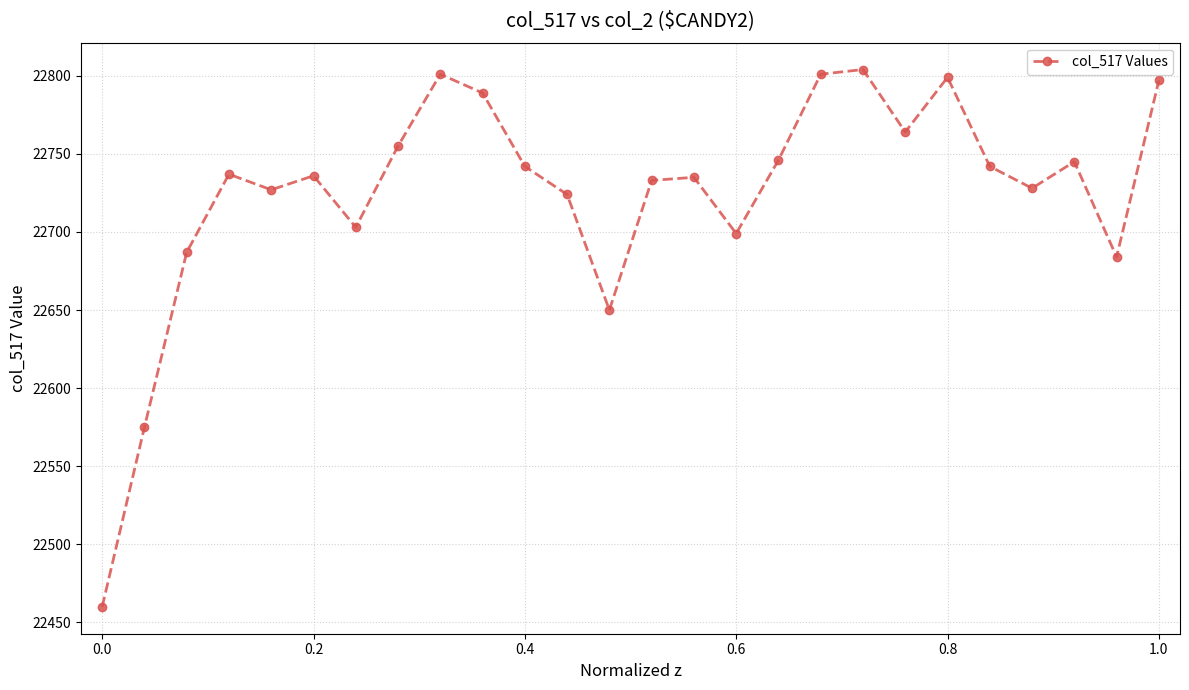

How many values are below 22737?

13